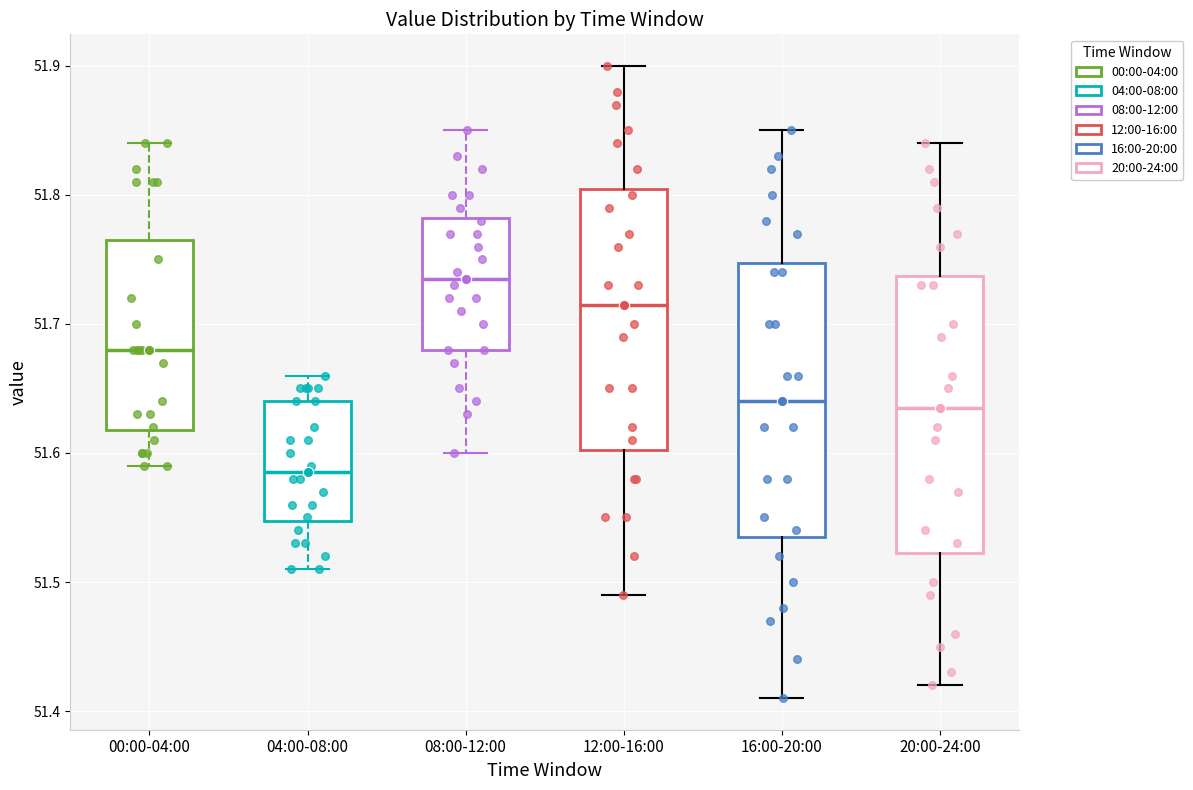

Reading left to right, transcribe this box plot: for each box, give where its median line is, the range the box spans, and where its two whiskers end, as read against the y-axis. The values are not printed on the chart, so give them approximately, as read against the axis.

00:00-04:00: median 51.68, box 51.62 to 51.77, whiskers 51.59 to 51.84
04:00-08:00: median 51.59, box 51.55 to 51.64, whiskers 51.51 to 51.66
08:00-12:00: median 51.74, box 51.68 to 51.78, whiskers 51.60 to 51.85
12:00-16:00: median 51.72, box 51.60 to 51.81, whiskers 51.49 to 51.90
16:00-20:00: median 51.64, box 51.54 to 51.75, whiskers 51.41 to 51.85
20:00-24:00: median 51.64, box 51.52 to 51.74, whiskers 51.42 to 51.84